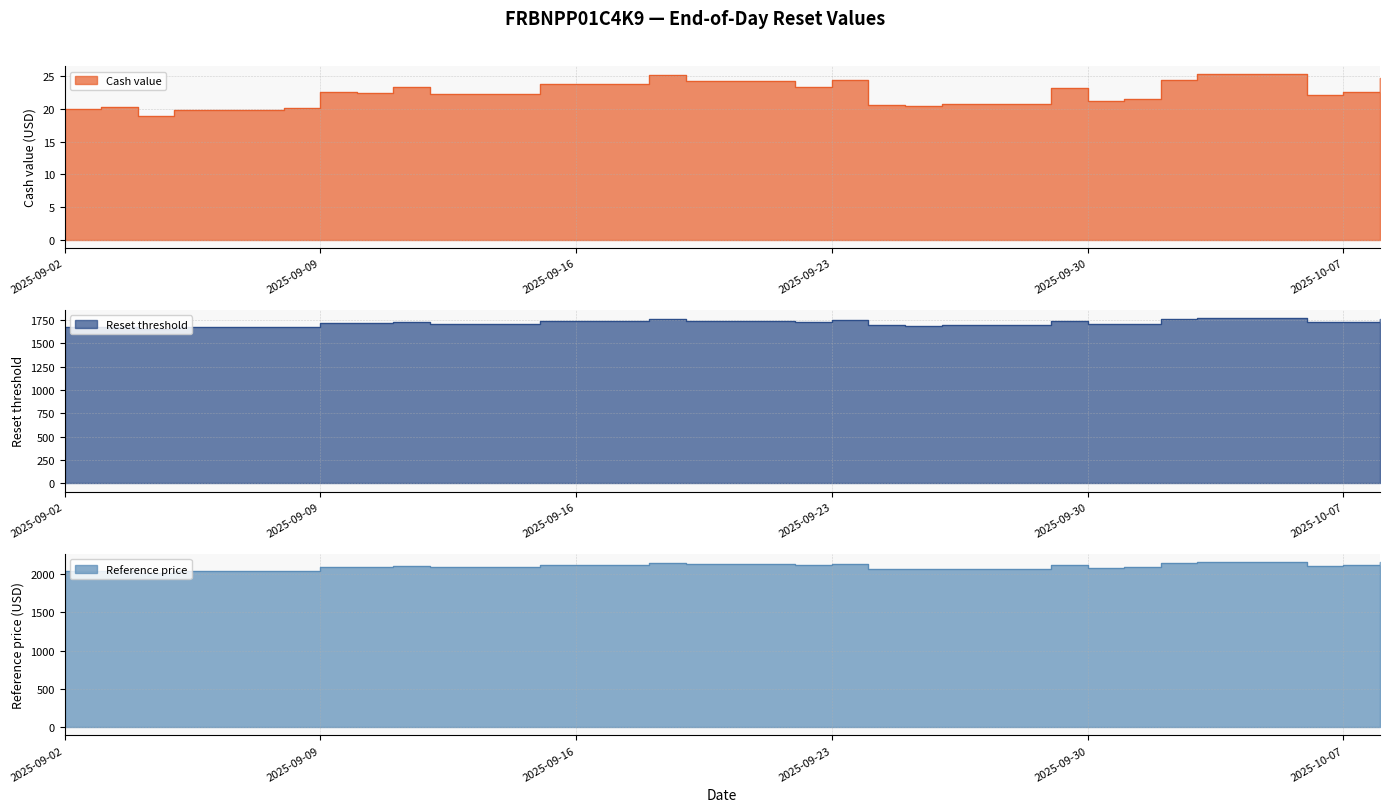

How many lines are shown in the chart?

3